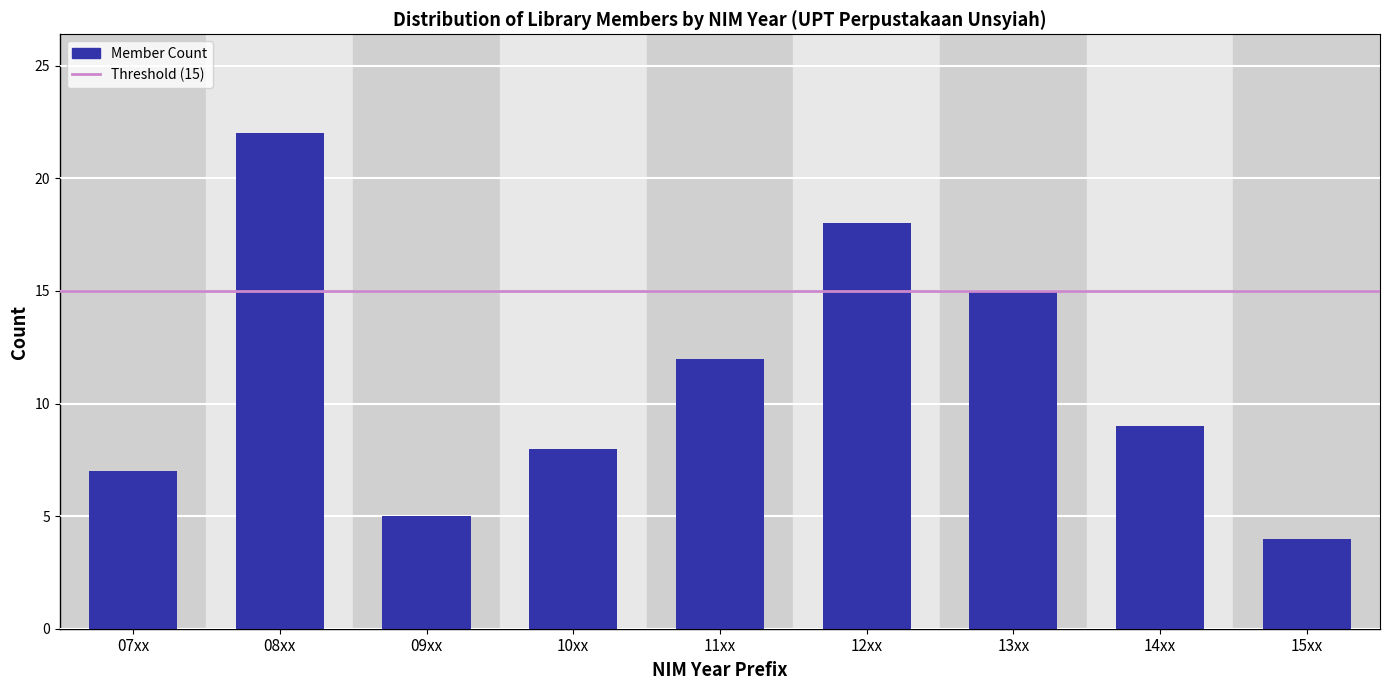

Reading right to left, extract all data points from this chart.

4	9	15	18	12	8	5	22	7